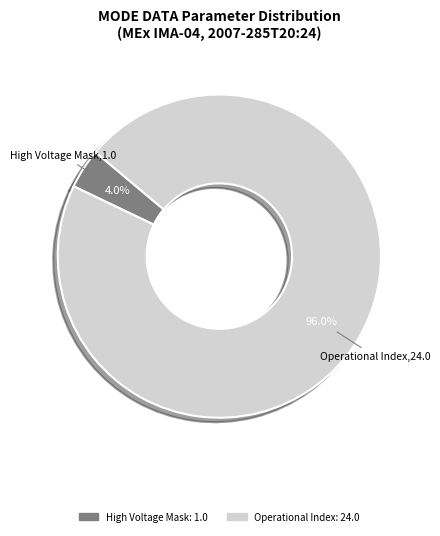

Count the number of slices in the pie.

2